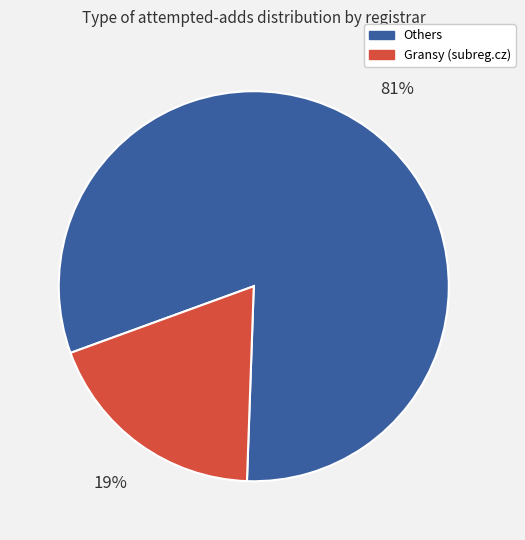

To the nearest percent, what is the average slice percentage?

50%